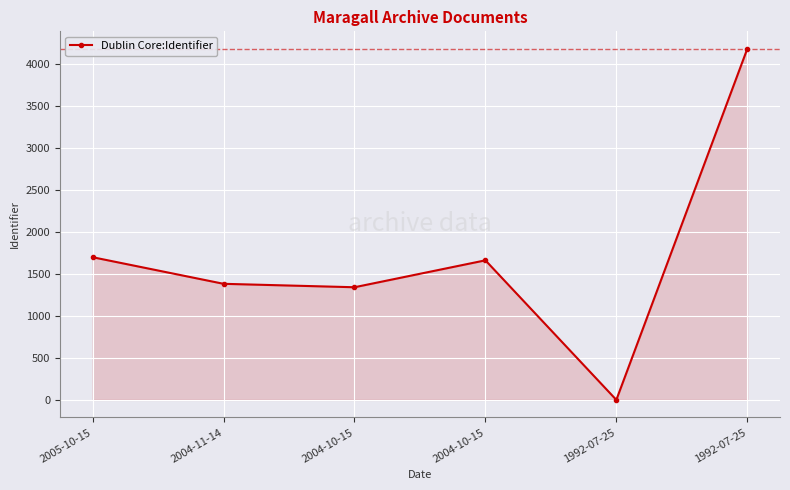

Reading right to left, what are all the values shown in this chart?

4185	0	1664	1343	1384	1701